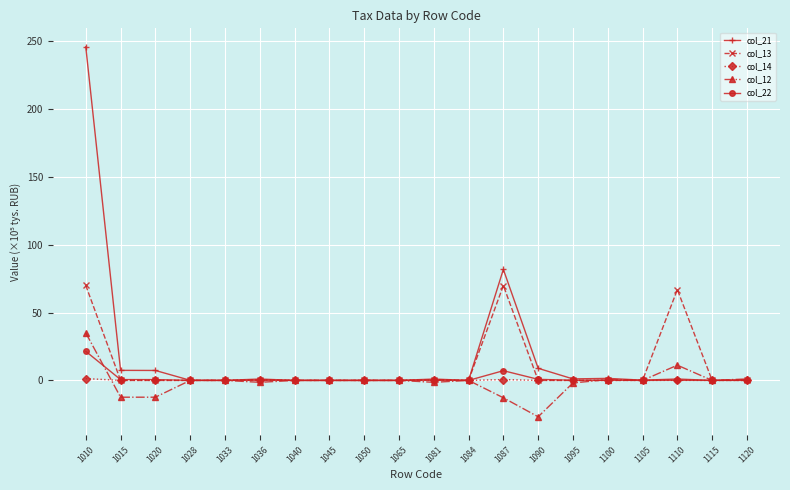

At how many categories does at least one series exceed 134?

1